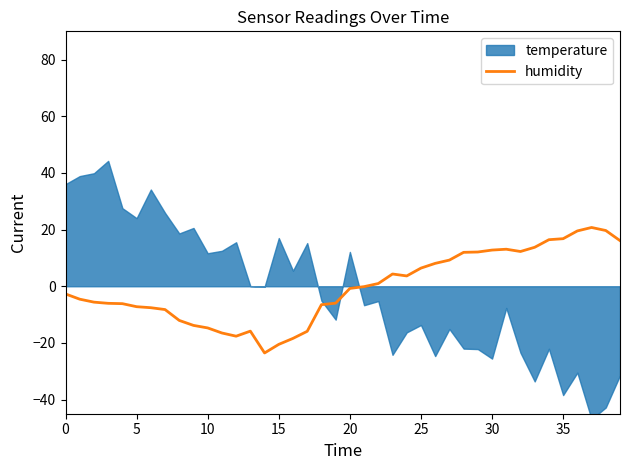

What is the difference between the second highest and minimum values?

43.2